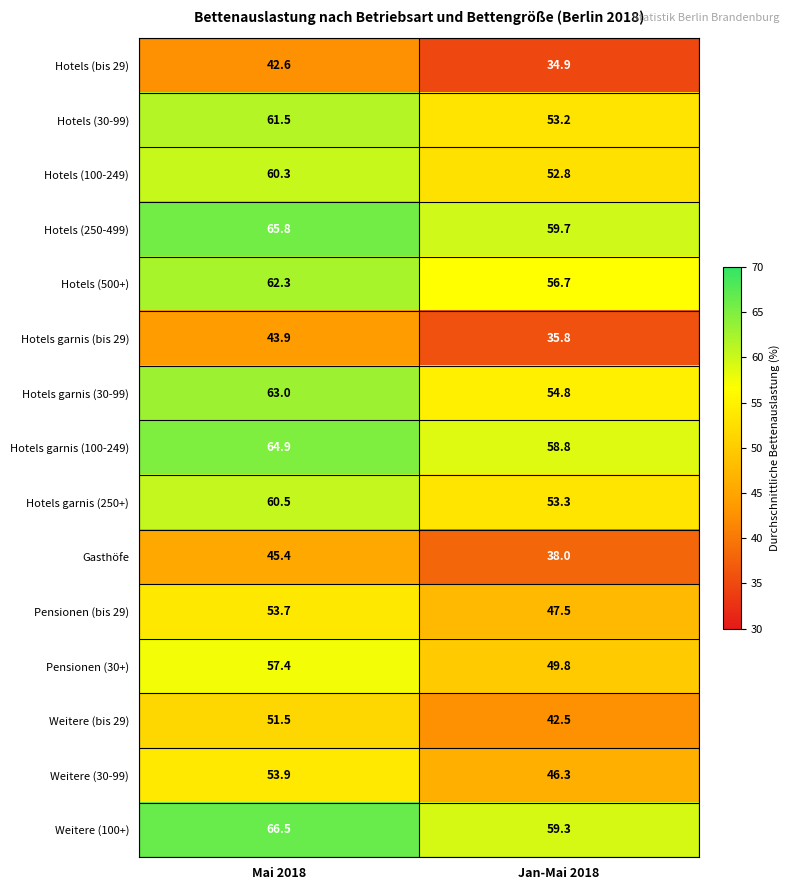

What is the difference between the highest and lowest values at Jan-Mai 2018?

24.8